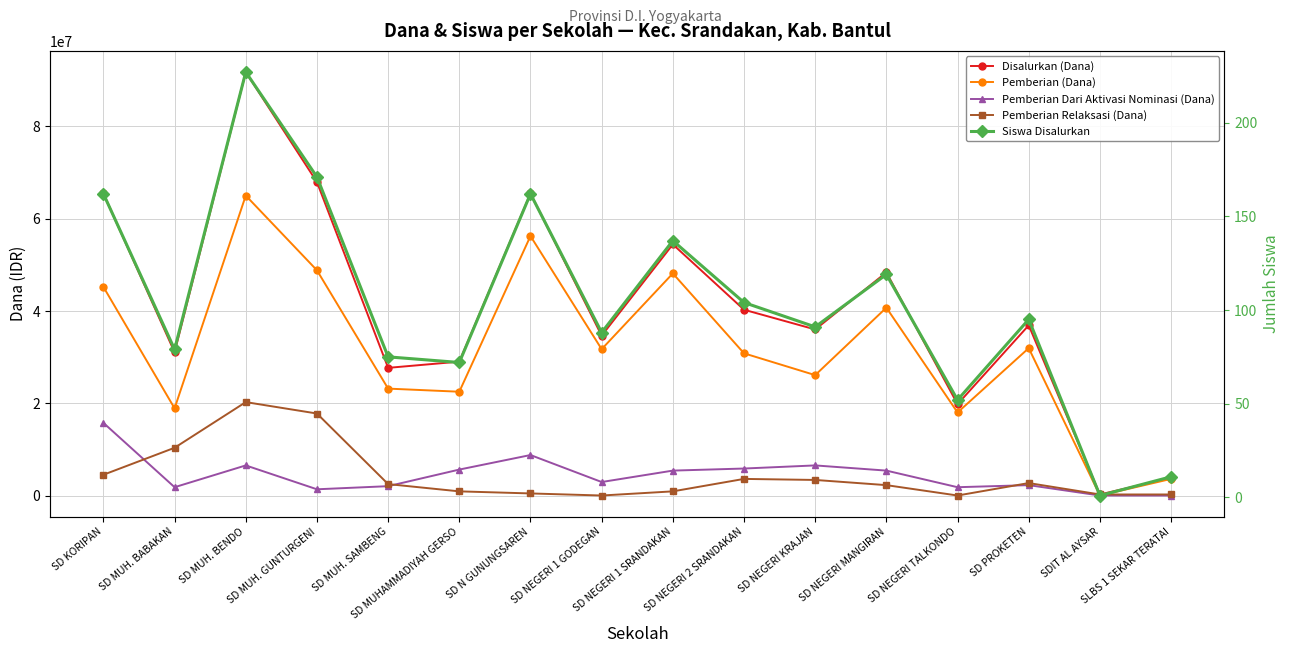

At which label is Disalurkan (Dana) closest to 46012500?

SD NEGERI MANGIRAN